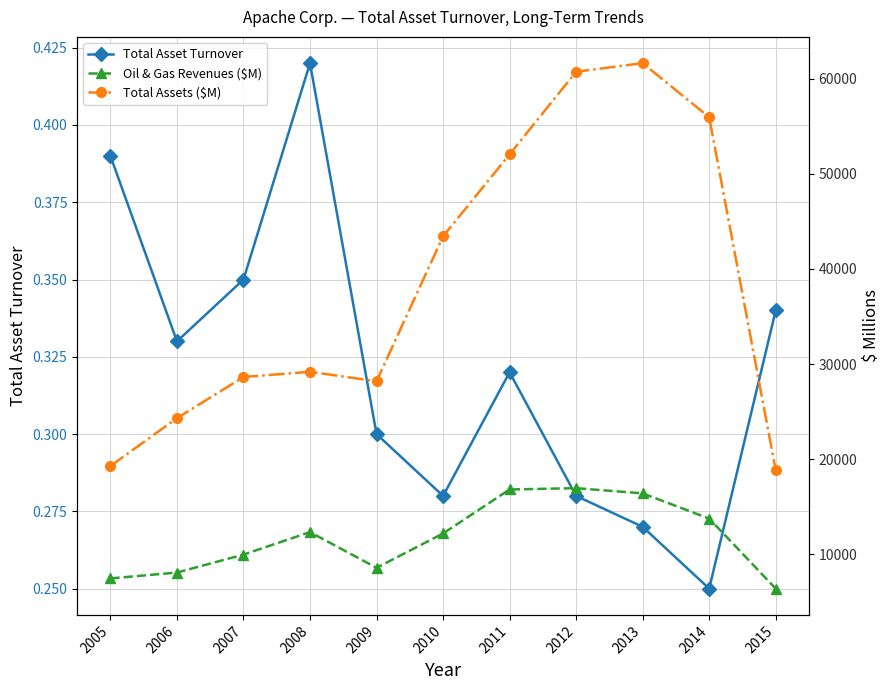

At which category does Total Assets ($M) reach its first local peak?

2008